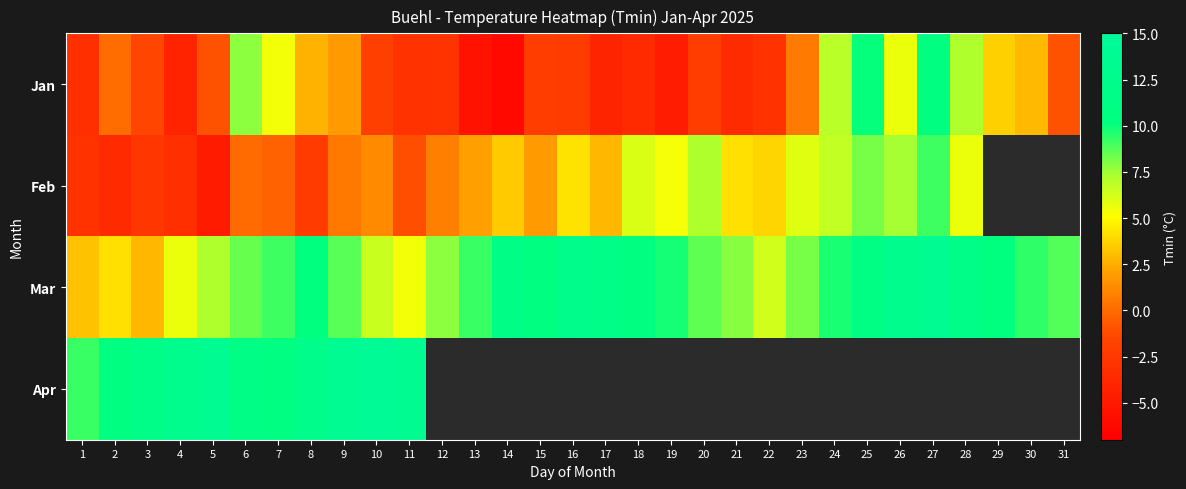

The Jan series shows -1.3 at 19. True or false?

False